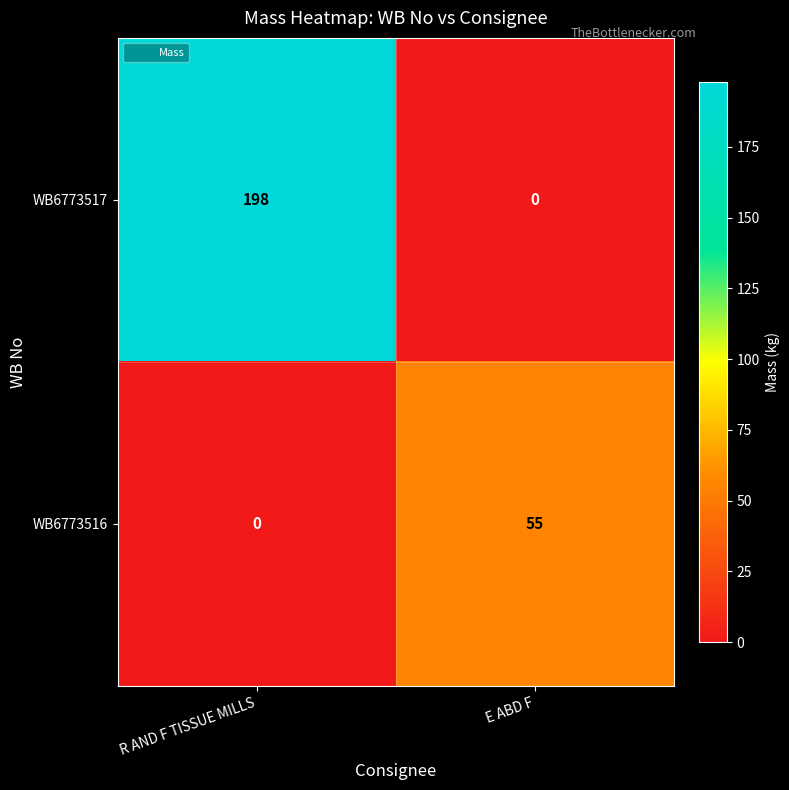

What is the sum of all WB6773517 values?

198